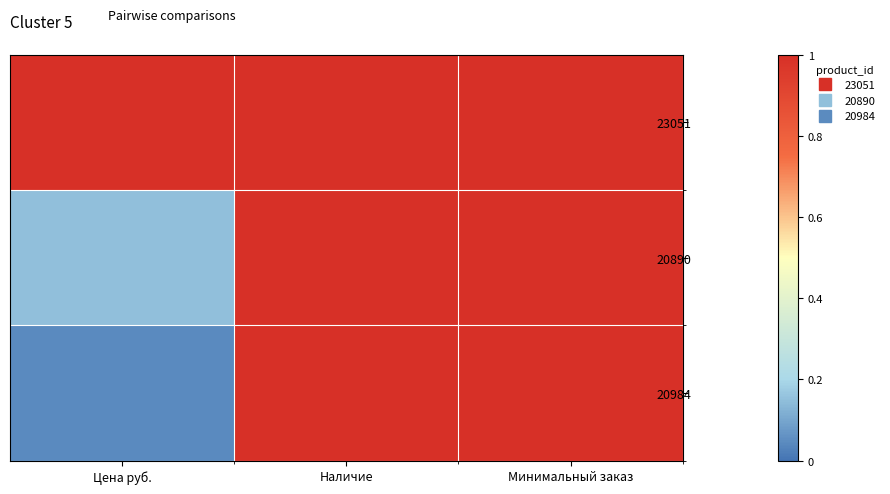

At which category does the chart reach its minimum across all series?

Цена руб.